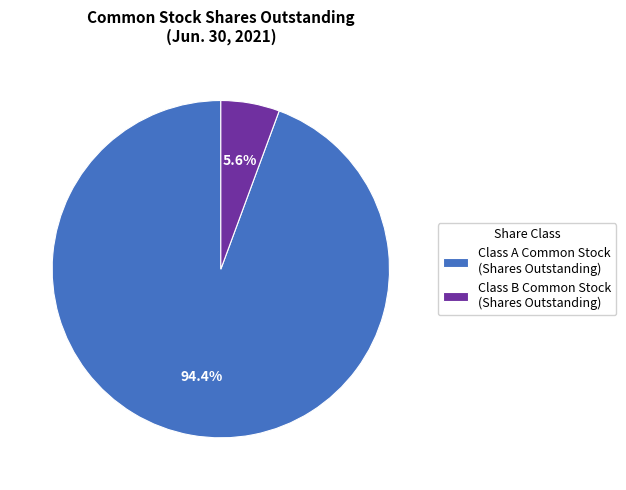

Which category has the smallest portion of the pie?

Class B Common Stock (Shares Outstanding)